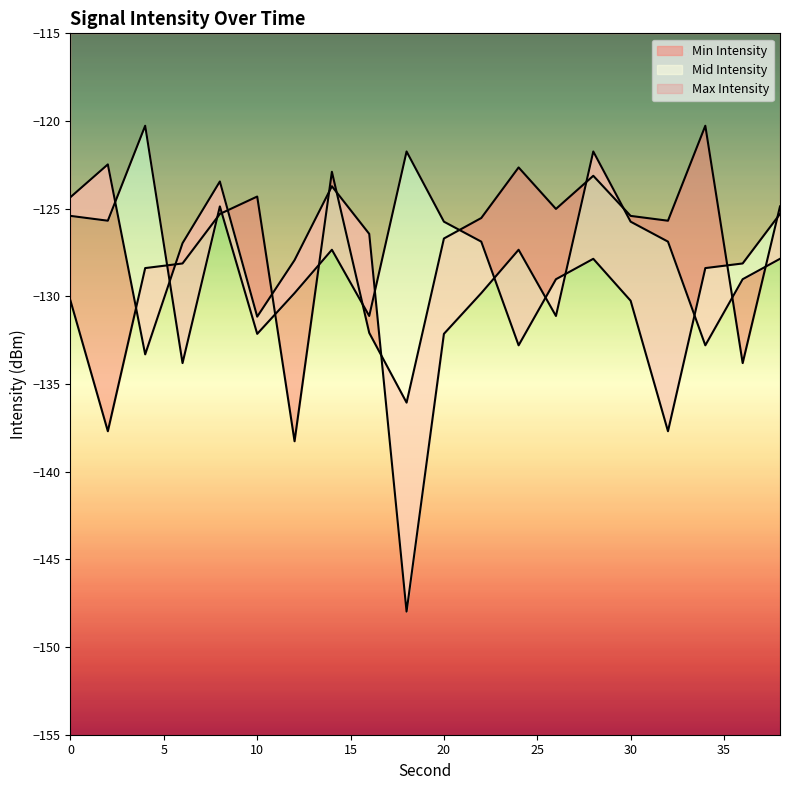

What is the average value of the Min Intensity series?

-127.8